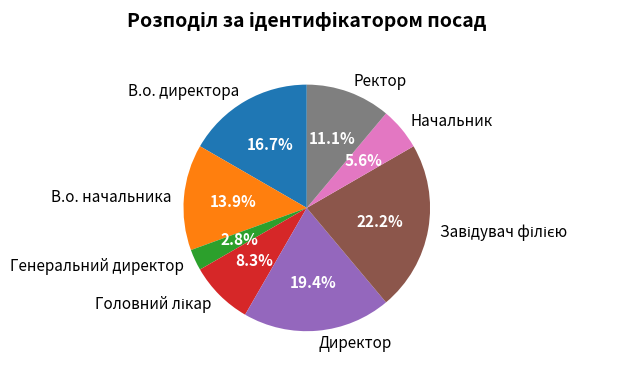

What is the ratio of the value at В.о. директора to the value at В.о. начальника?

1.2